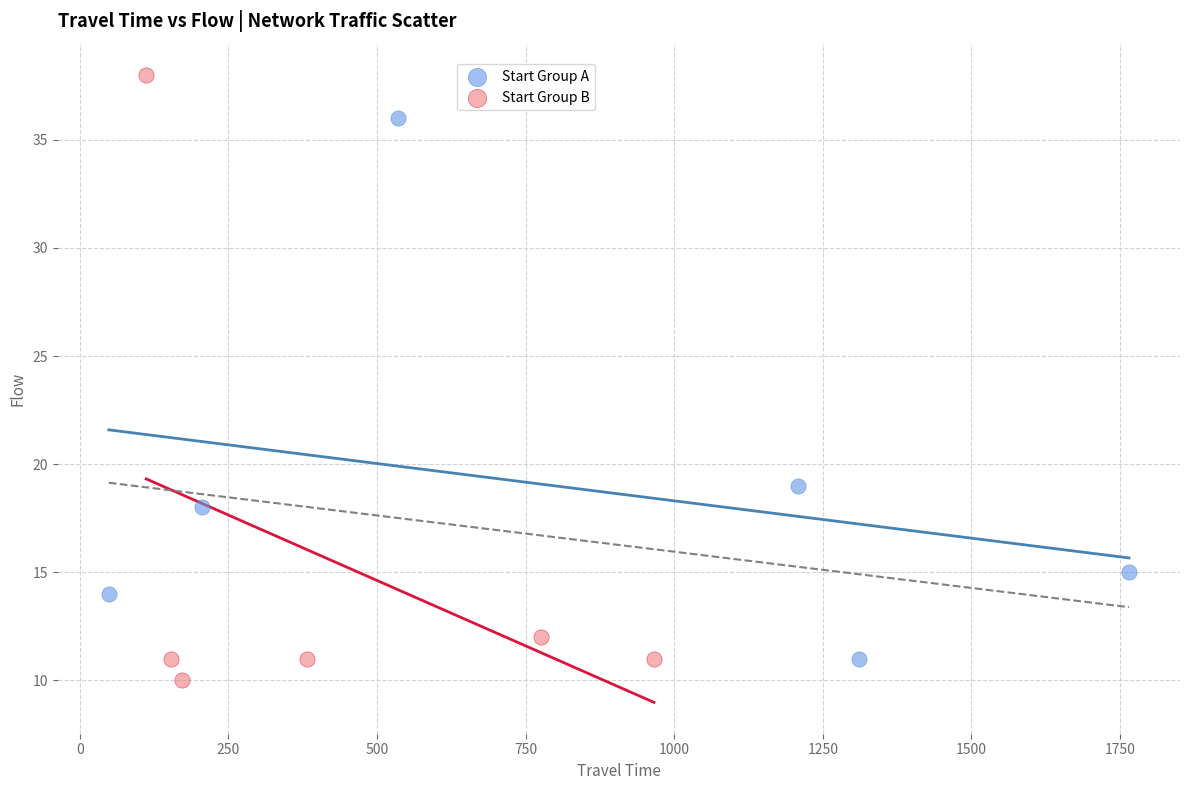

Which series has the widest spread of Y values?

Start Group B